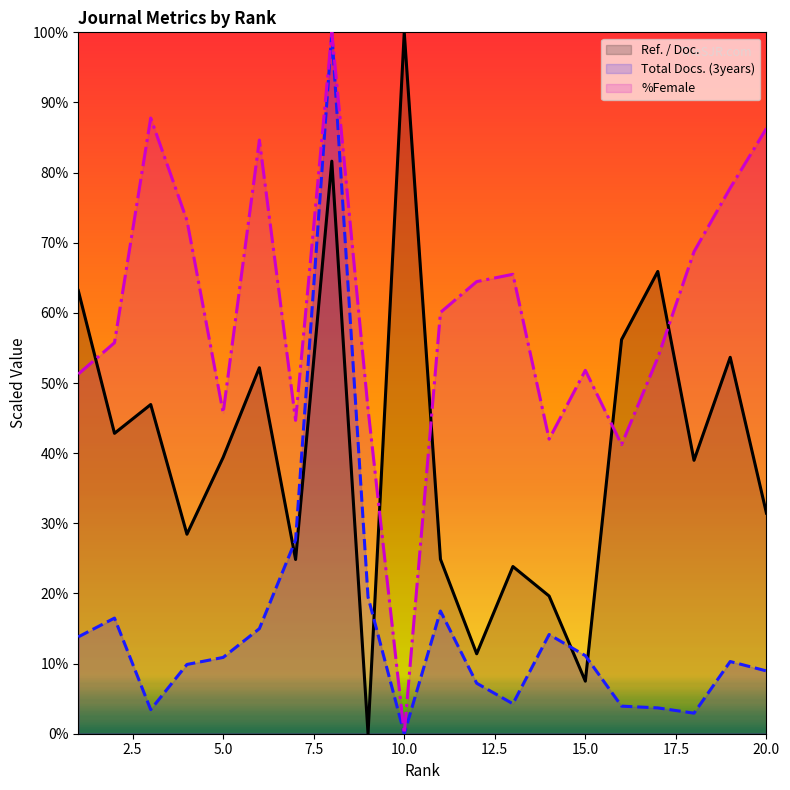

Is the value of Ref. / Doc. at 20 greater than the value of %Female at 9?

No